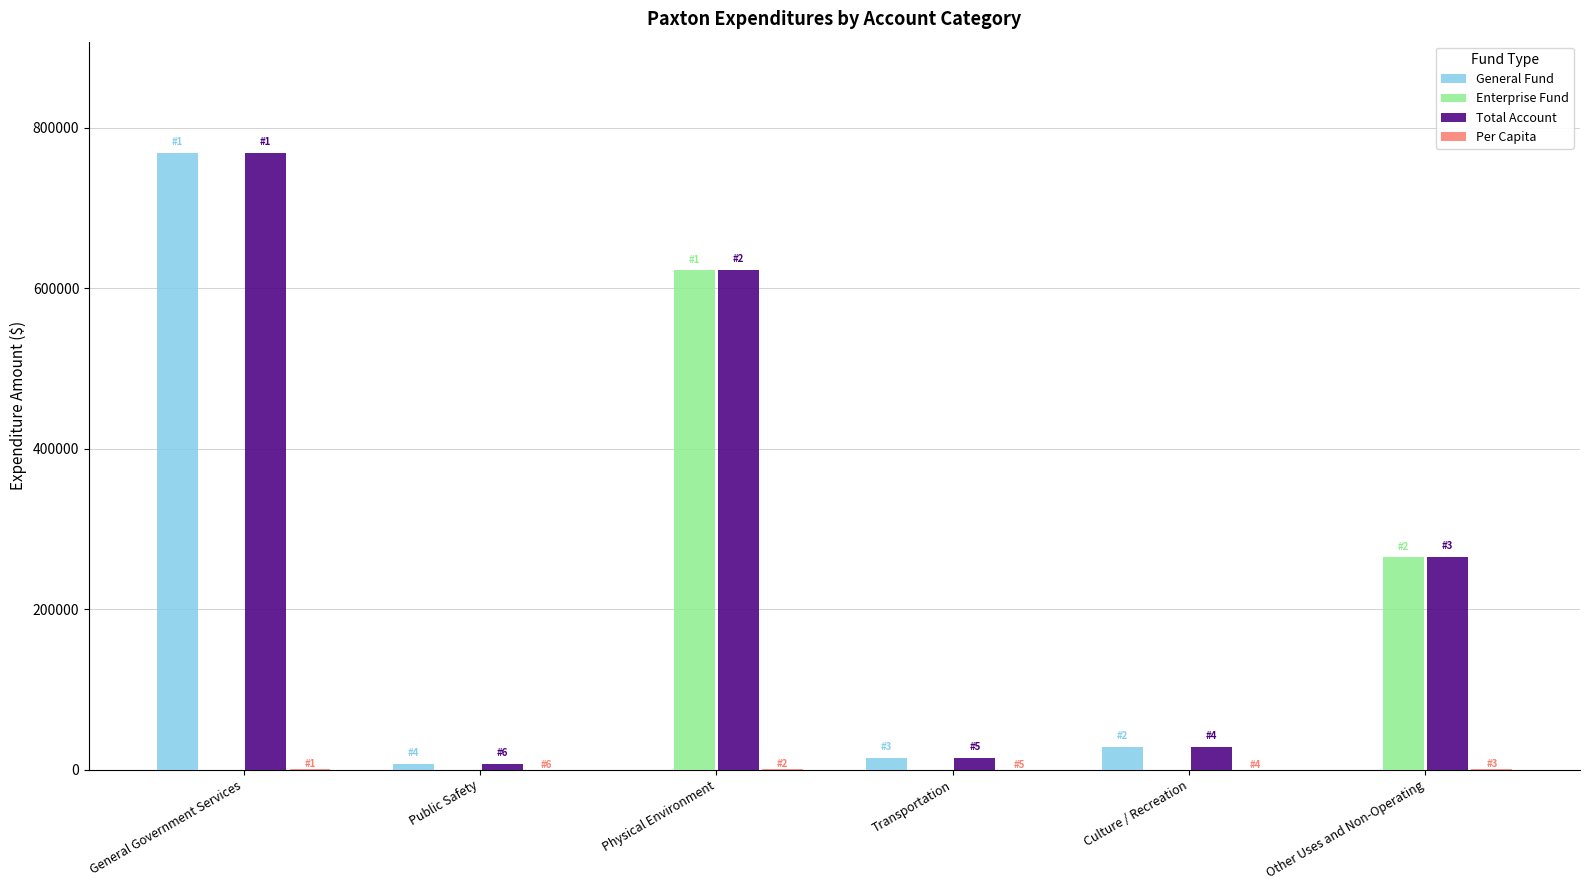

The General Fund series shows 0.0 at Physical Environment. True or false?

True